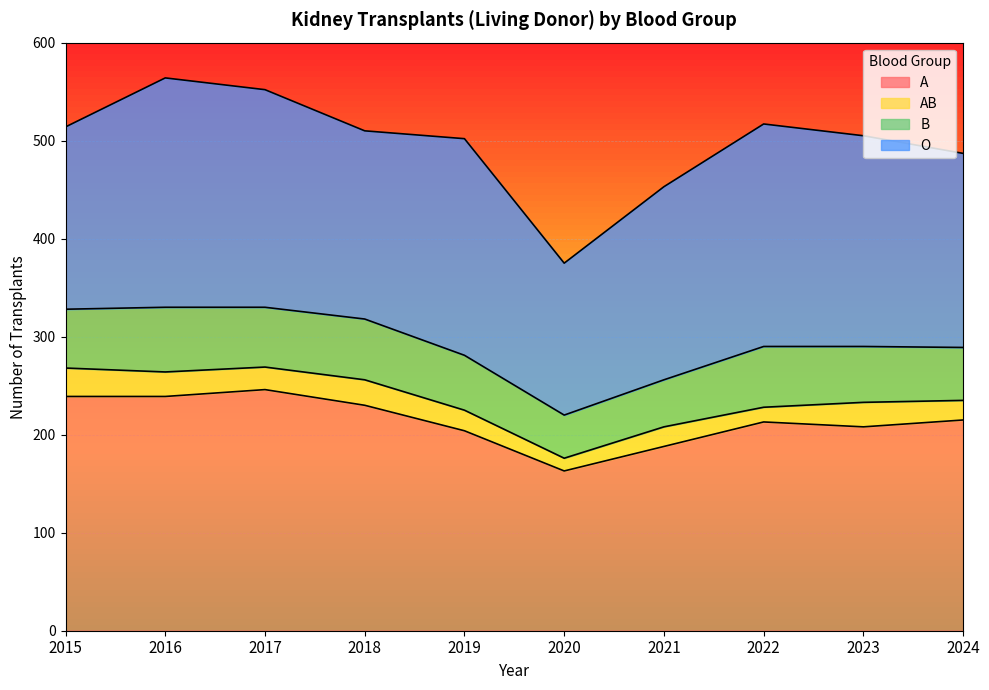

Reading left to right, list all the values displayed in this chart.

A: 239	239	246	230	204	163	188	213	208	215
AB: 29	25	23	26	21	13	20	15	25	20
B: 60	66	61	62	56	44	48	62	57	54
O: 186	234	222	192	221	155	197	227	215	198